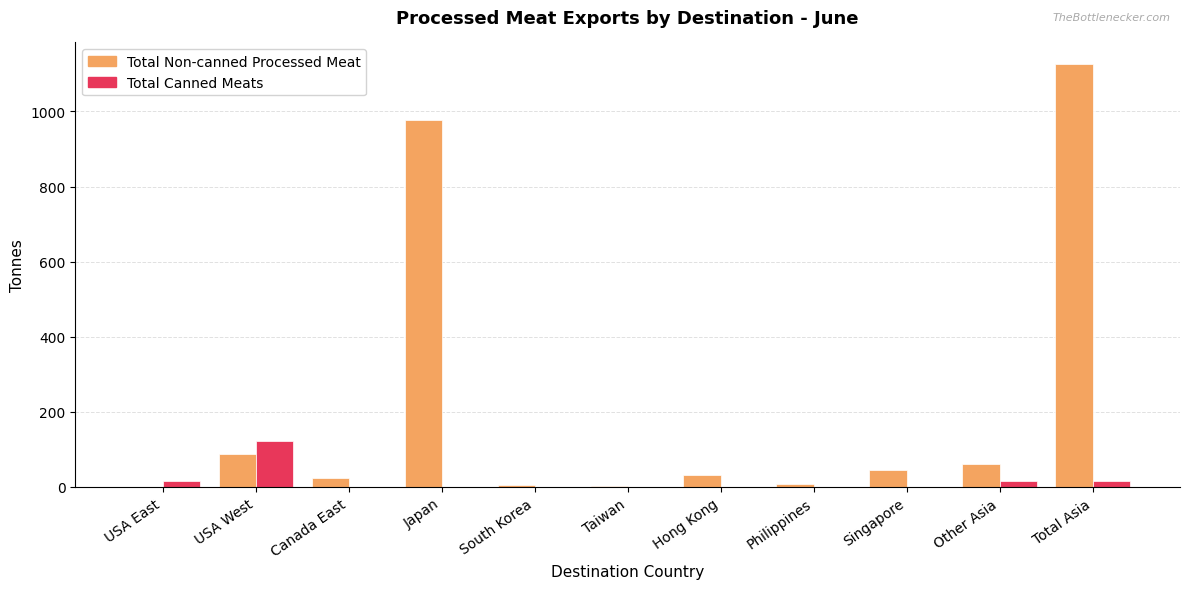

What is the sum of all Total Canned Meats values?

172.0